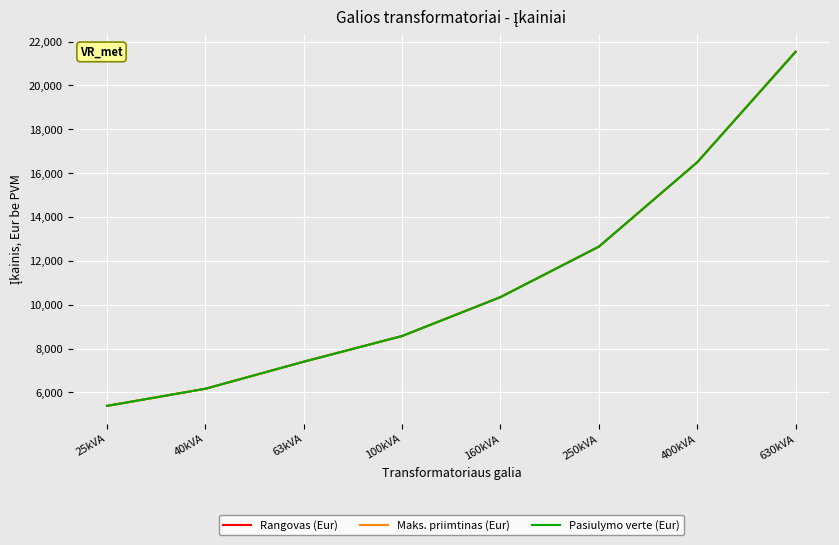

True or false: Pasiulymo verte (Eur) and Maks. priimtinas (Eur) intersect in this chart.

False